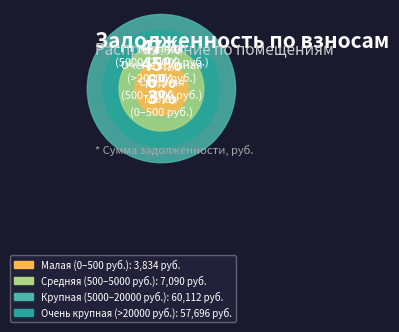

What percentage do 33 and 18 together represent?

19.8%